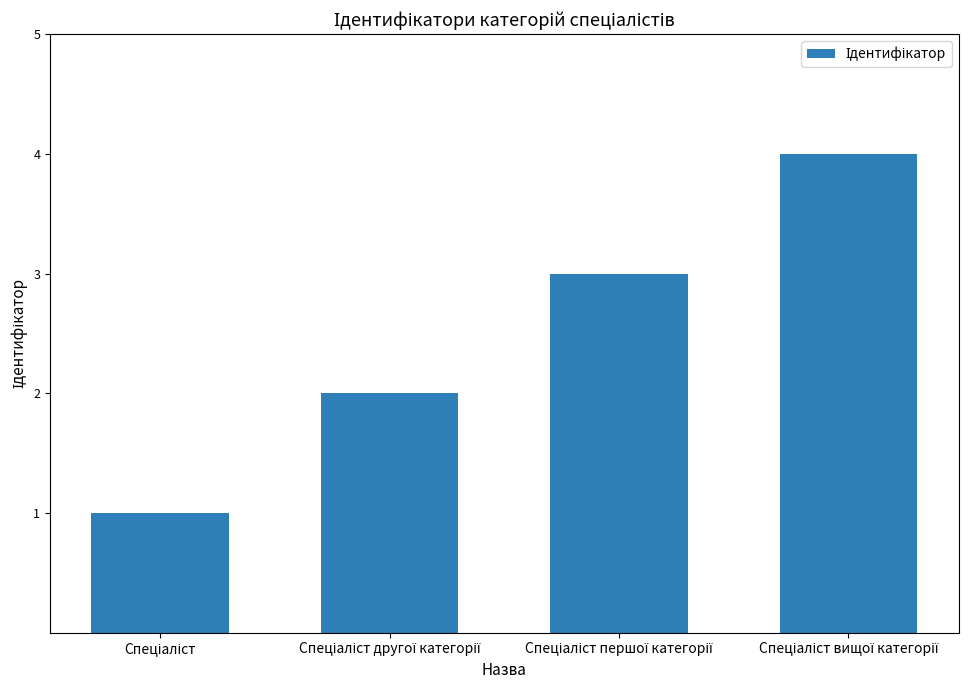

What is the value of the 3rd bar from the left?

3